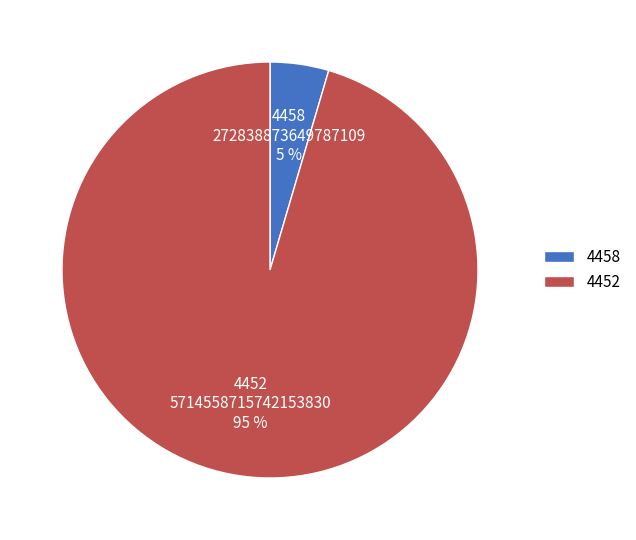

What percentage is the 4452 slice, to the nearest percent?

95%